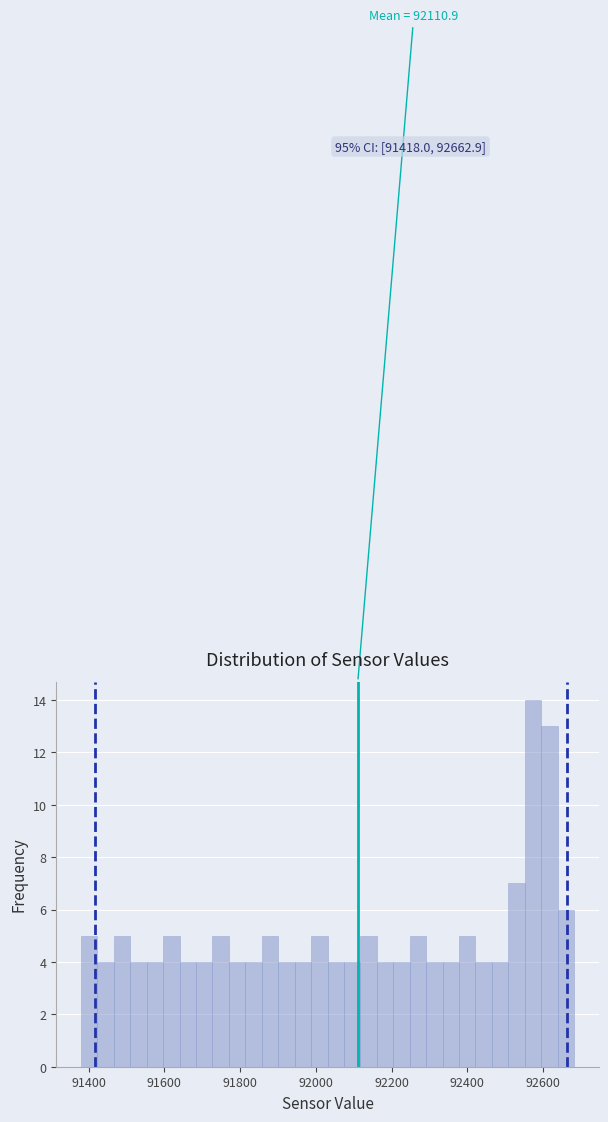

Around what value on the x-axis is the tallest bar? Give the approximate position of its centre, as read against the axis.

92580